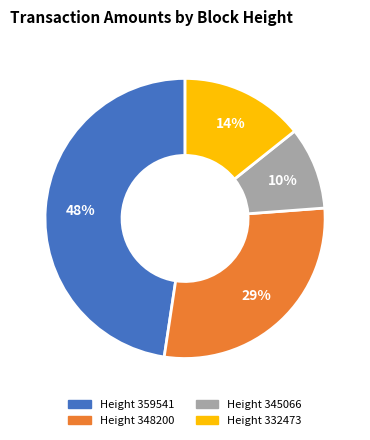

To the nearest percent, what is the average slice percentage?

25%